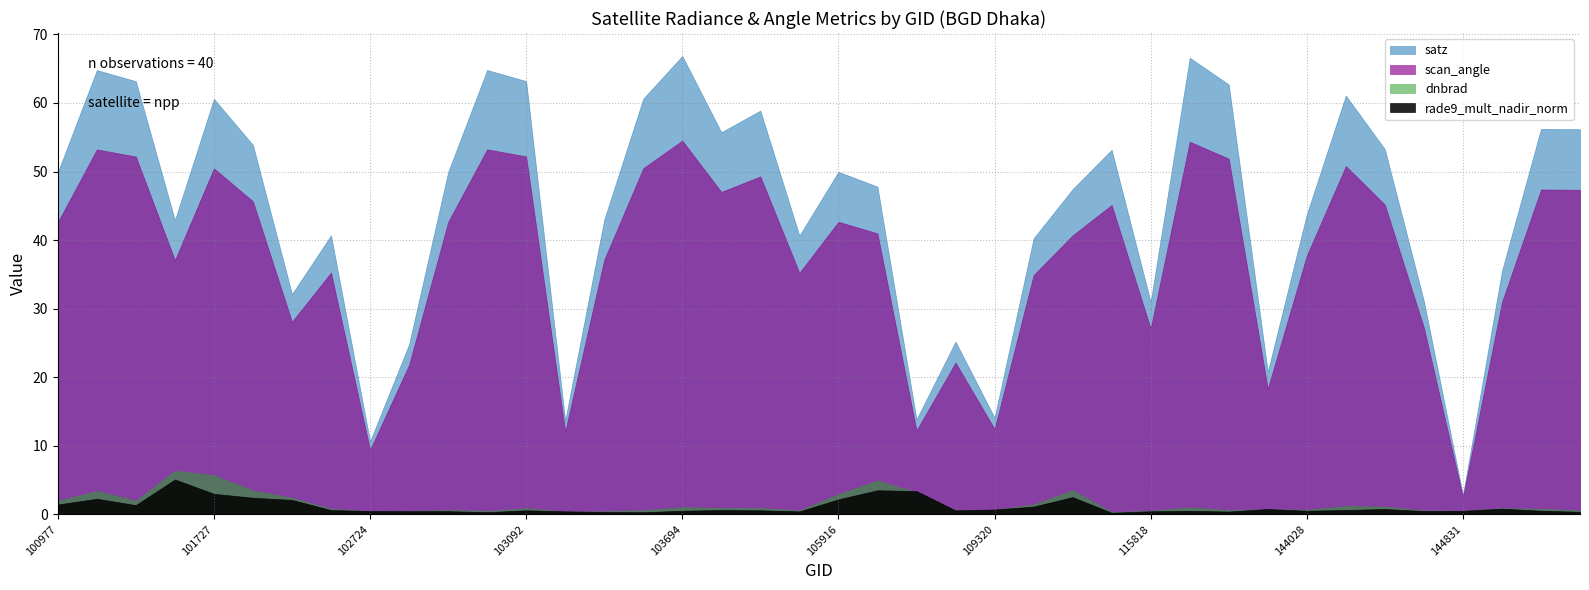

The satz series shows 63.2 at 103092. True or false?

True